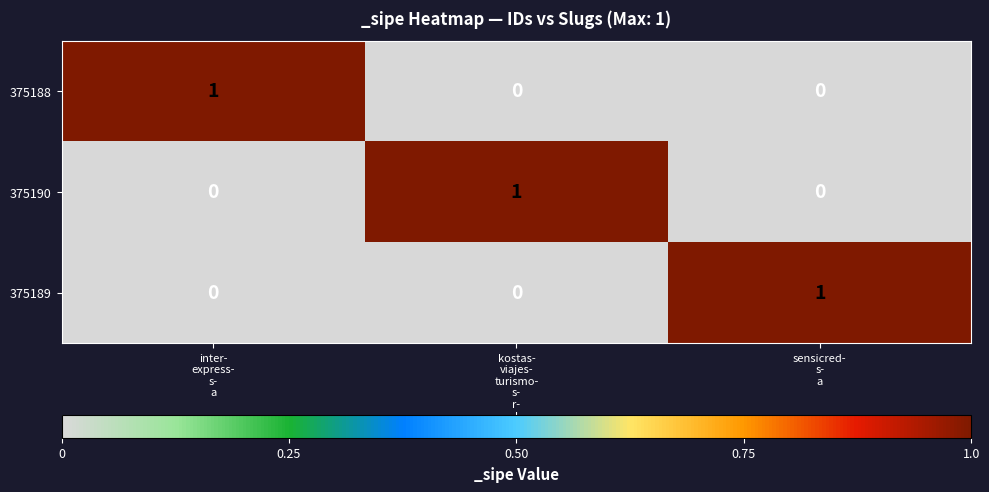

How many 375189 values are between 0 and 1?

3